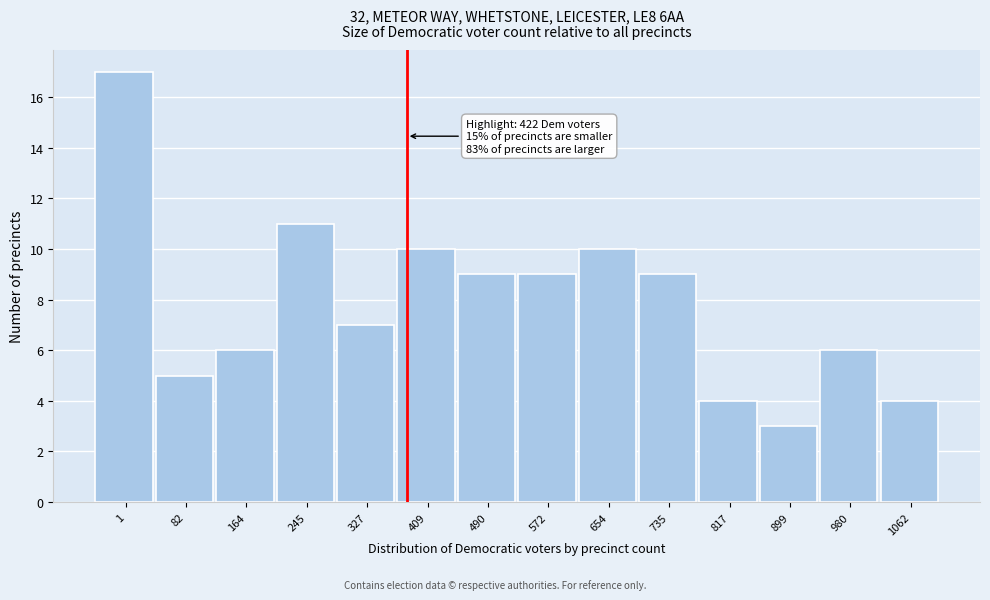

Reading right to left, list all the values displayed in this chart.

4	6	3	4	9	10	9	9	10	7	11	6	5	17